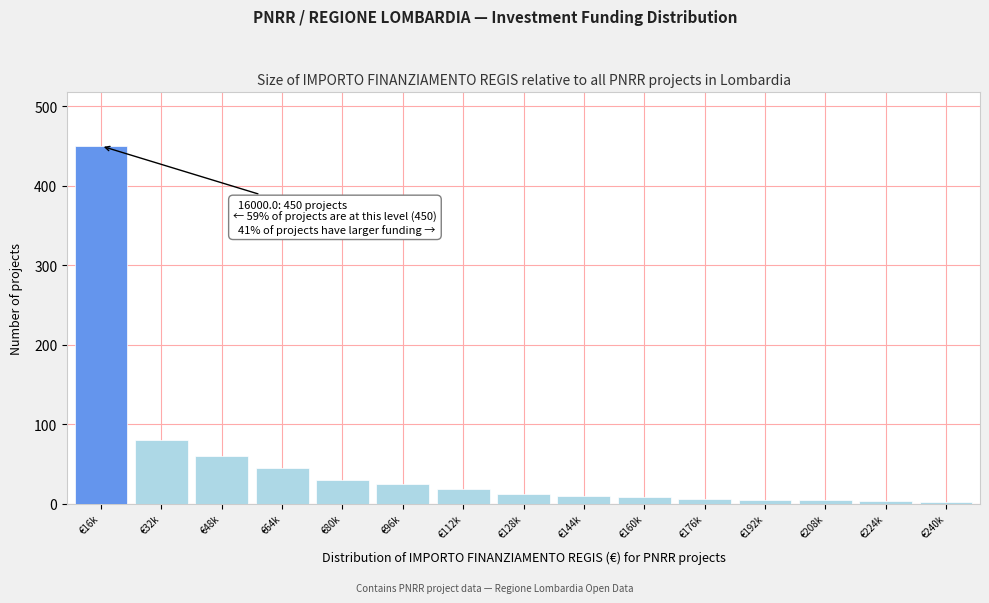

What is the ratio of the value at €64k to the value at €80k?

1.5